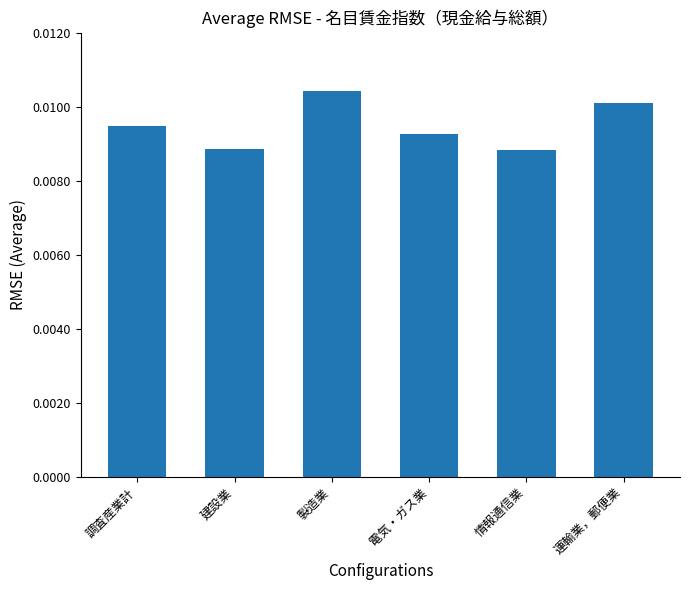

The value at 製造業 is 104.4. True or false?

True